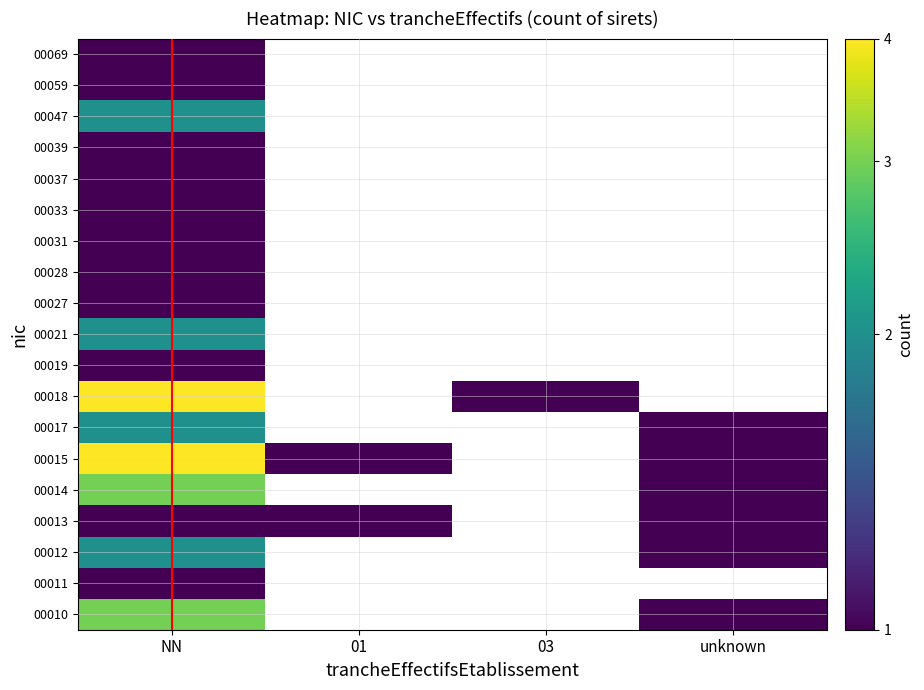

Which label corresponds to the largest value in the chart?

NN